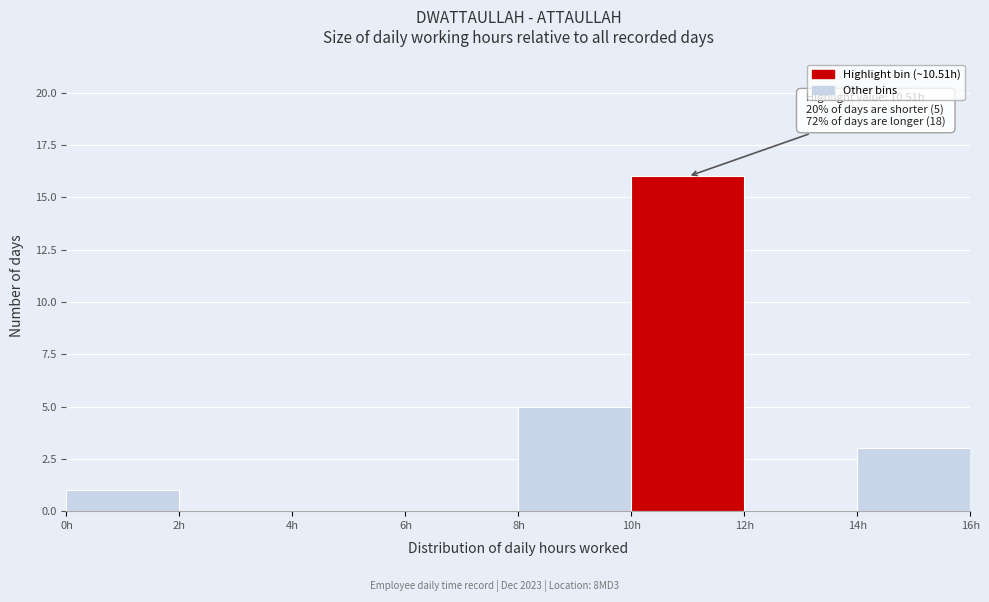

Over which range of the x-axis is the bar tallest?

10 to 12